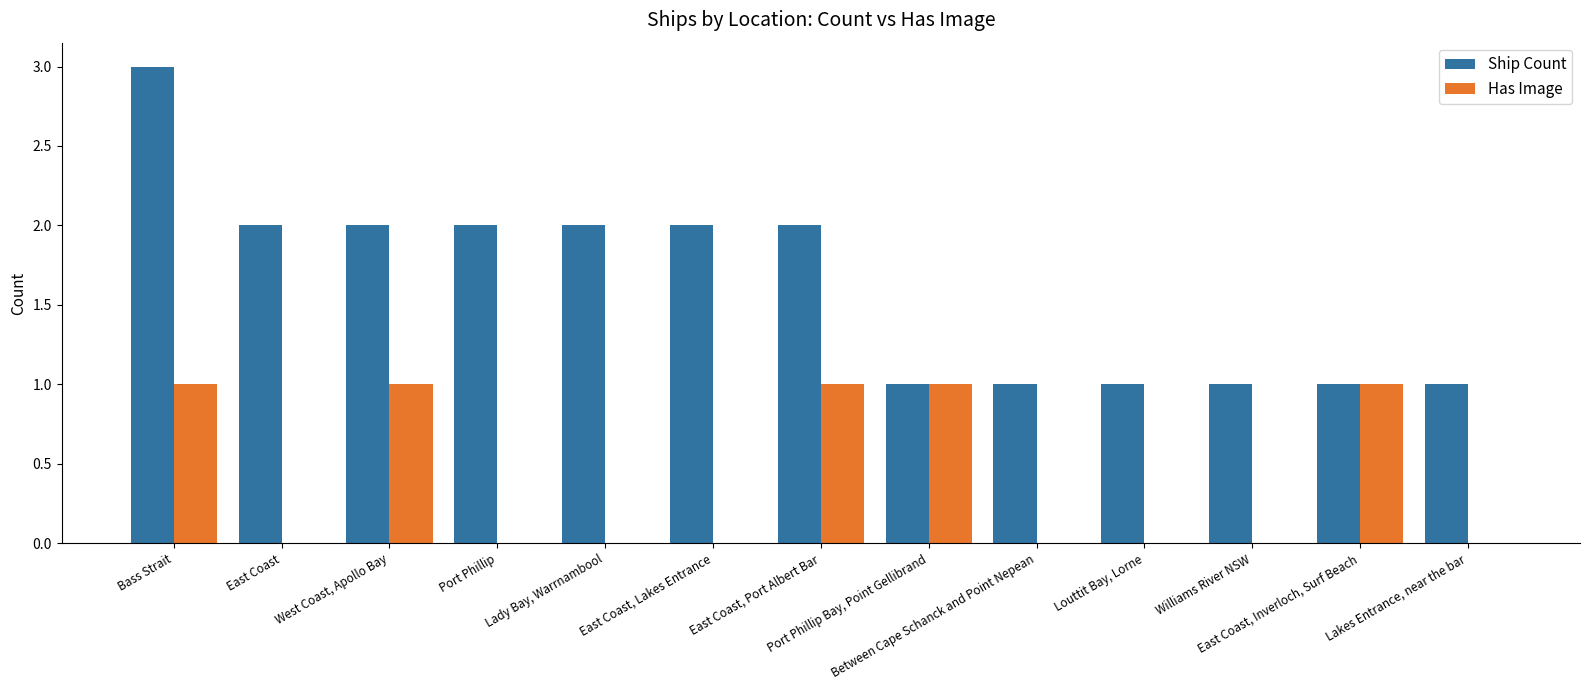

Is it true that Has Image equals 0 at East Coast?

True